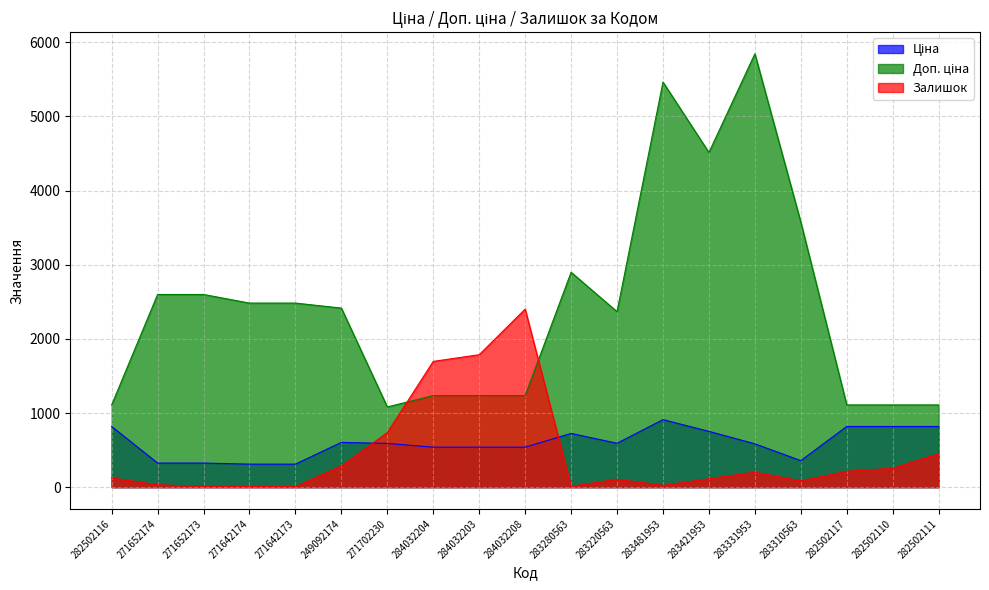

Read the Ціна value at 284032204.

539.0